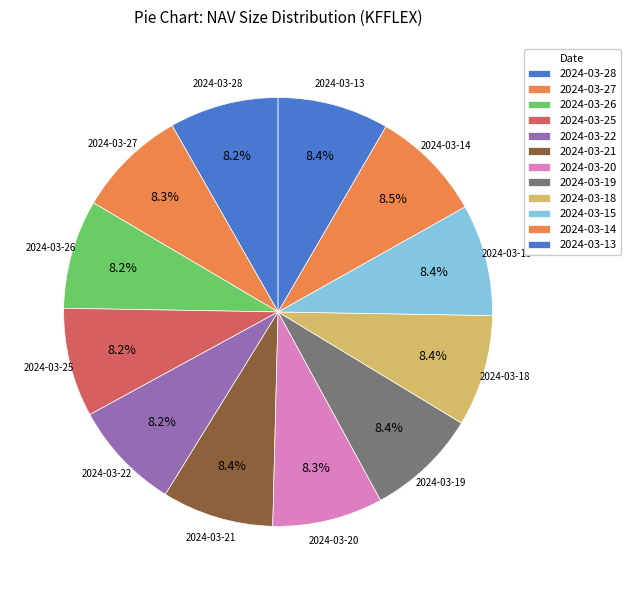

What percentage is the 2024-03-20 slice, to the nearest percent?

8%